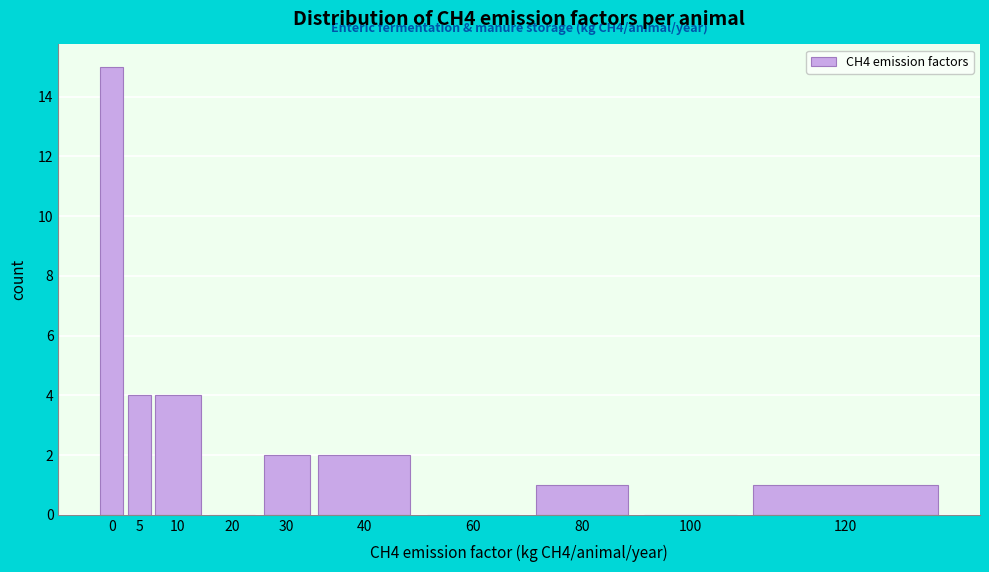

Reading right to left, transcribe all the data shown in this chart.

120=1	100=0	80=1	60=0	40=2	30=2	20=0	10=4	5=4	0=15